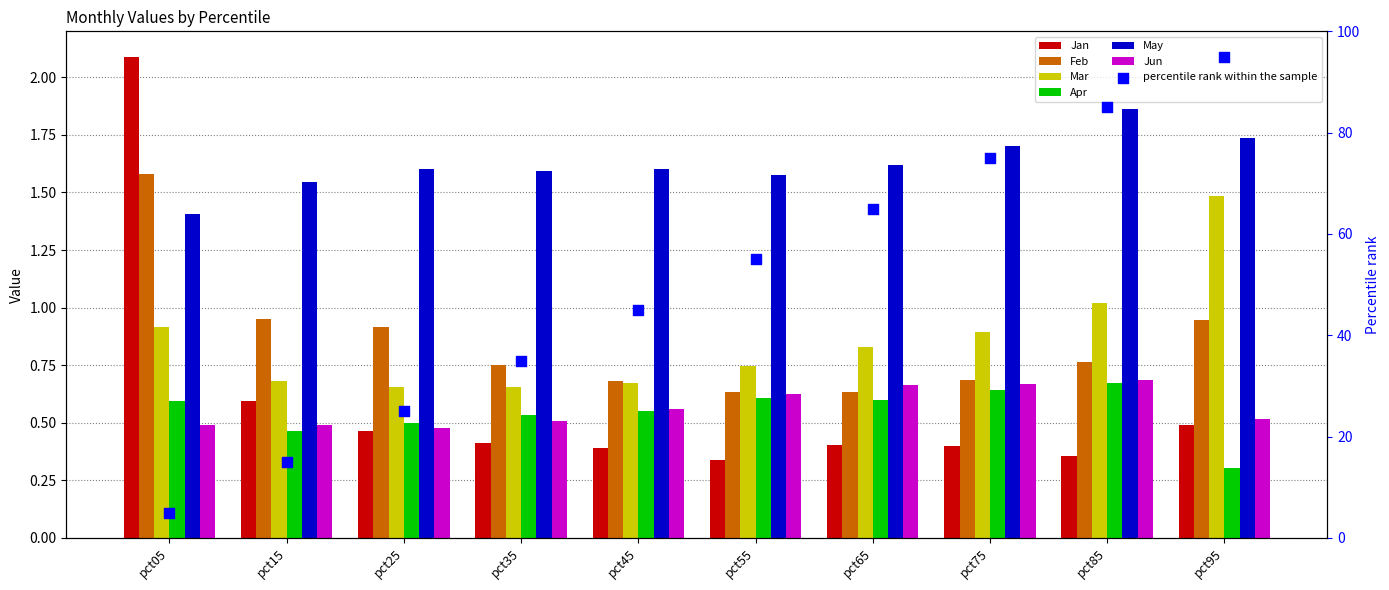

Which series reaches the minimum Y coordinate?

Apr